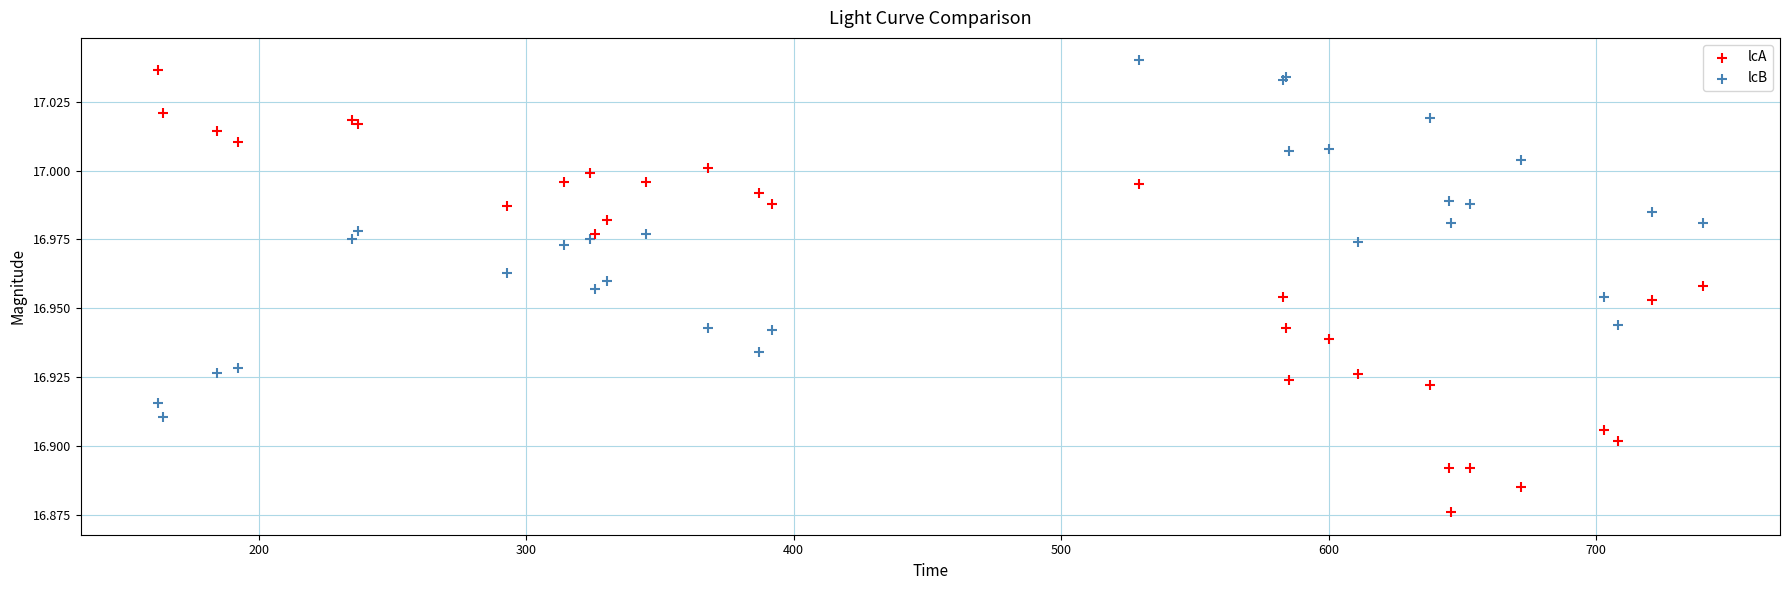

What is the X range (max minus min) for the scatter plot?

577.7